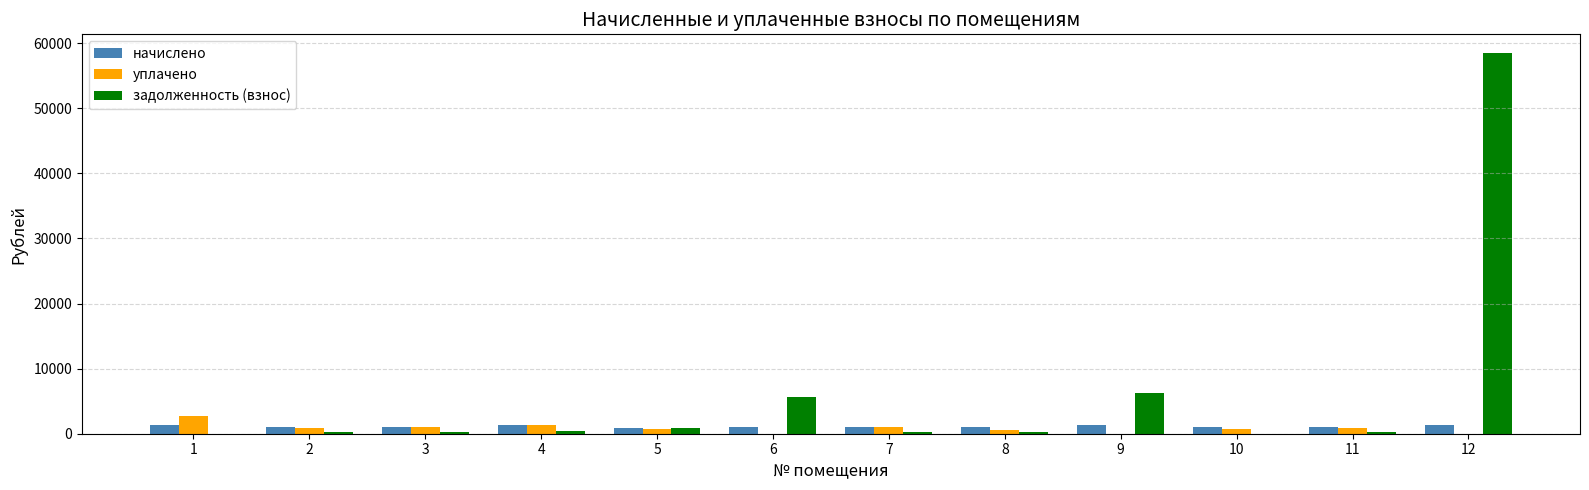

What are all the series names shown in the legend?

начислено, уплачено, задолженность (взнос)